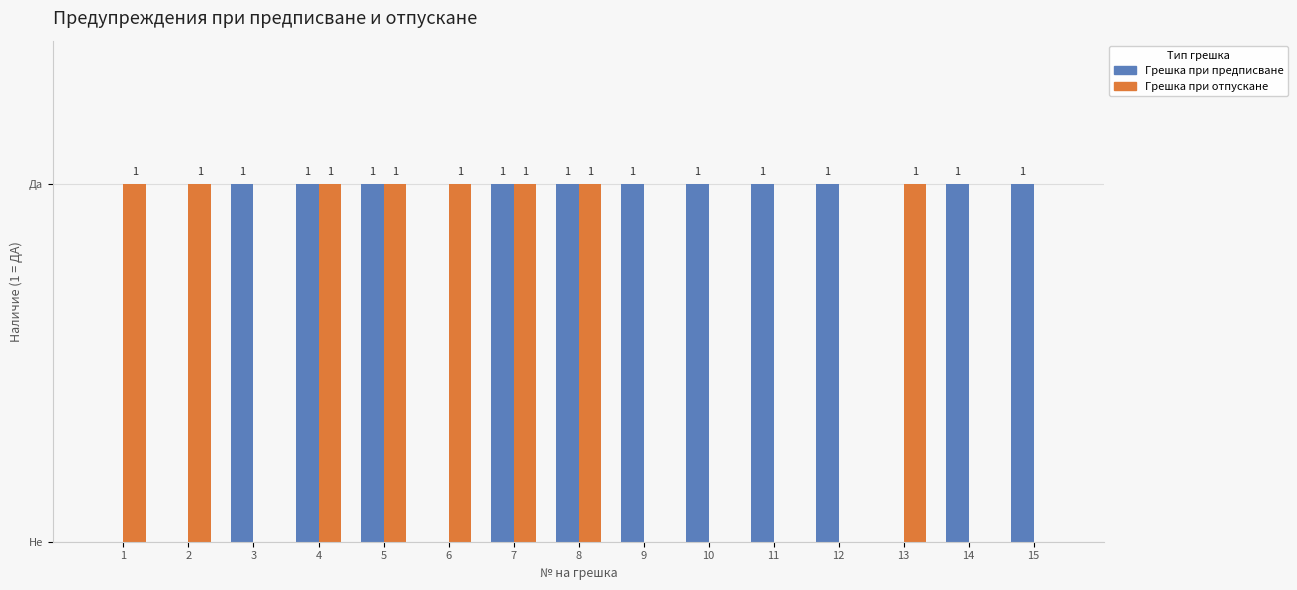

Rank the series at 11 from highest to lowest value.

Грешка при предписване, Грешка при отпускане